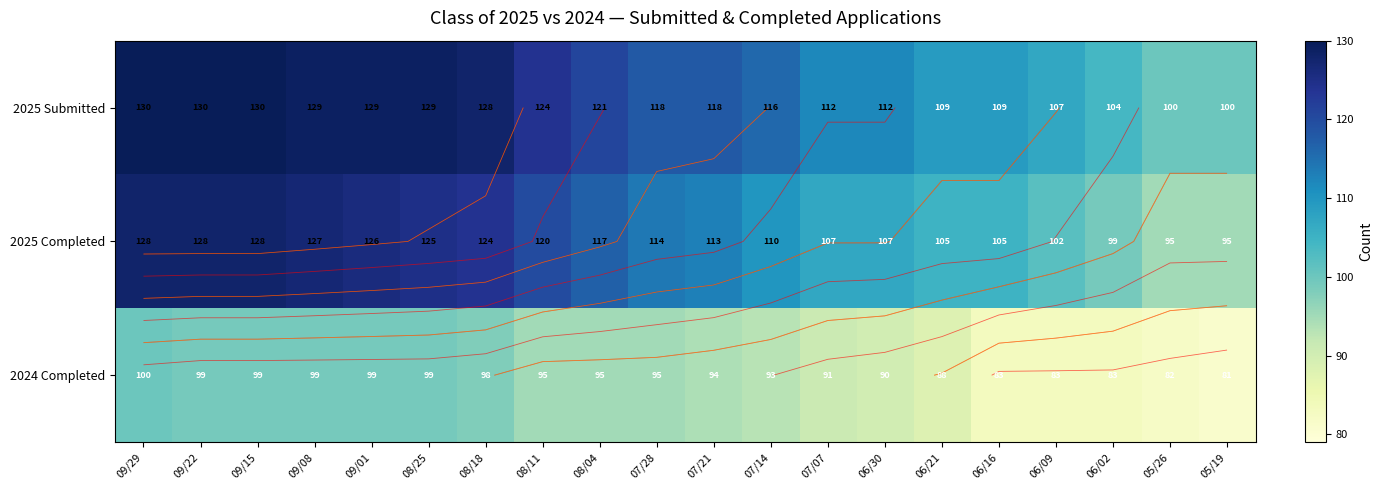

What is the sum of all 2024 Completed values?

1846